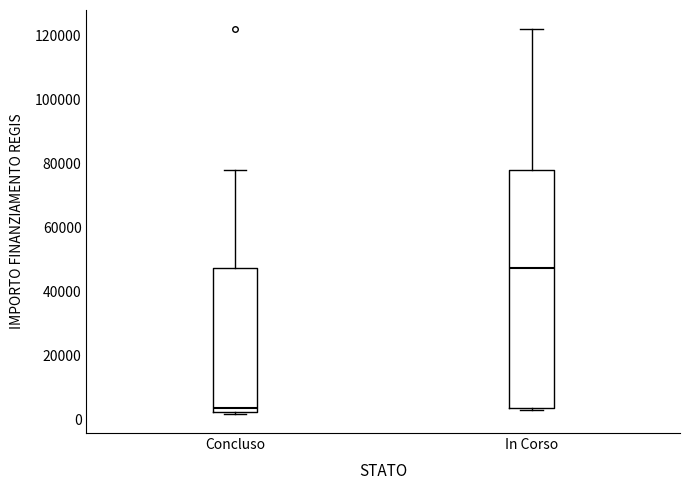

Which box has the lowest median line?

Concluso